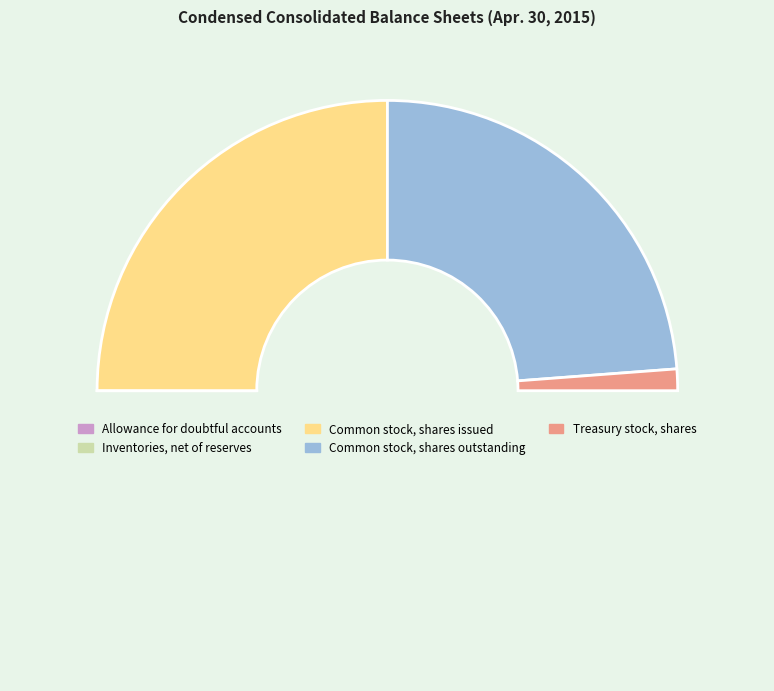

How many slices are in this pie chart?

5